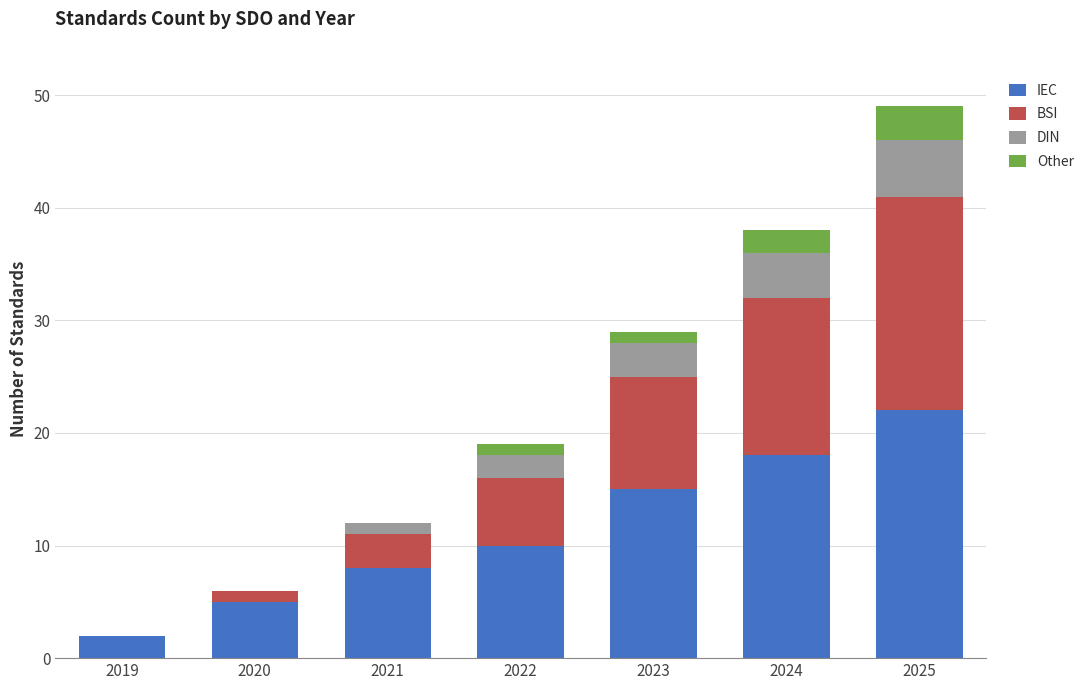

At which category is the sum across all series the highest?

2025